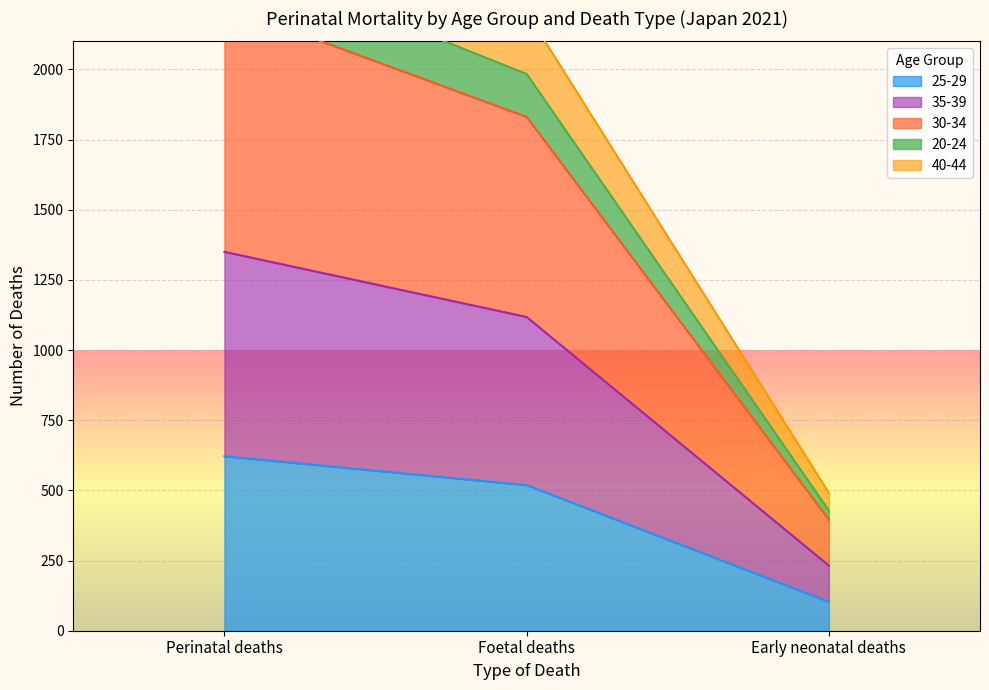

What is the difference between the highest and lowest values at Perinatal deaths?

2073